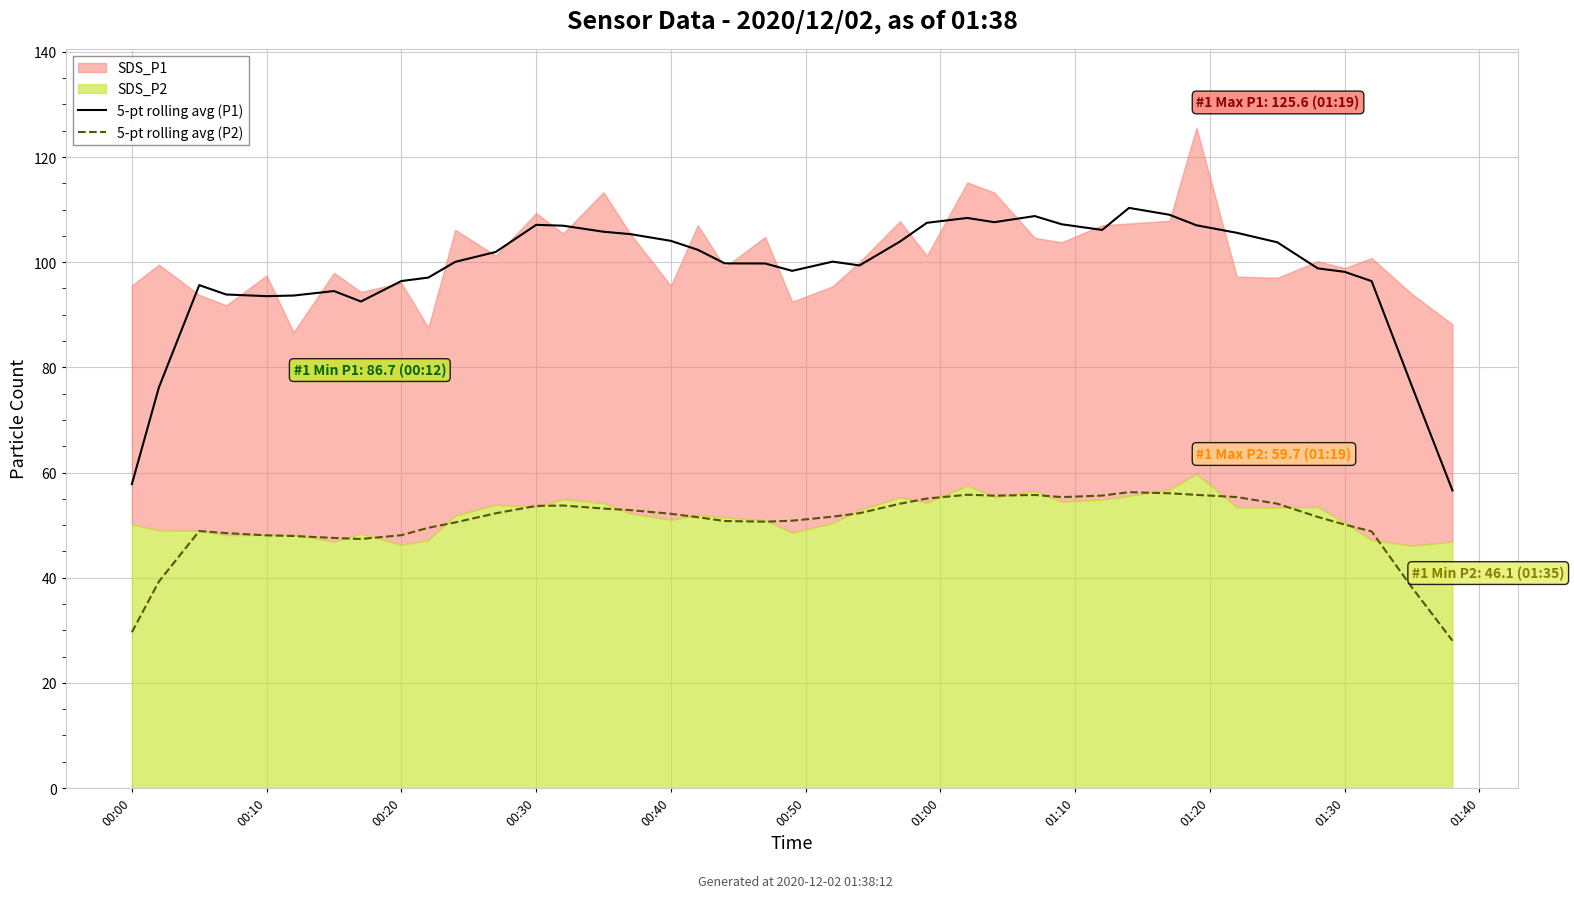

True or false: 5-pt rolling avg (P1) and 5-pt rolling avg (P2) intersect in this chart.

False